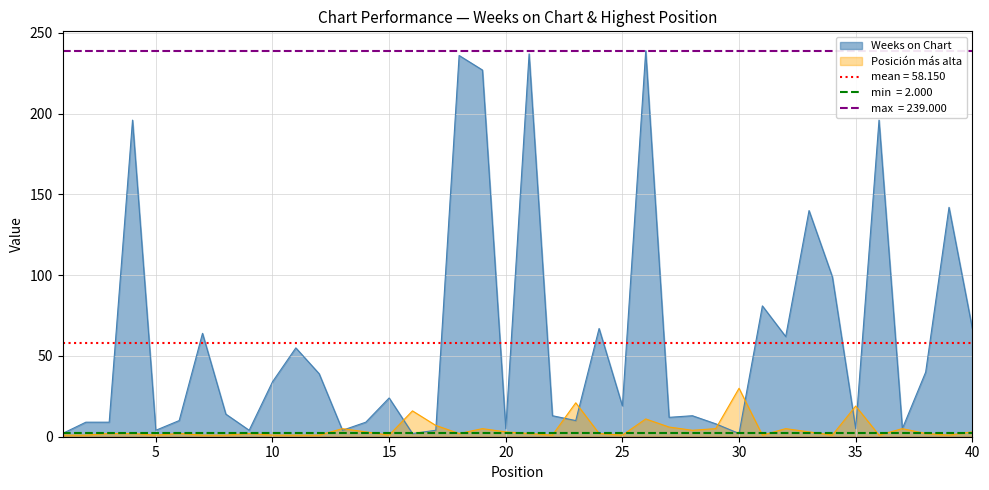

Which series changed the most between 4 and 25?

Weeks on Chart